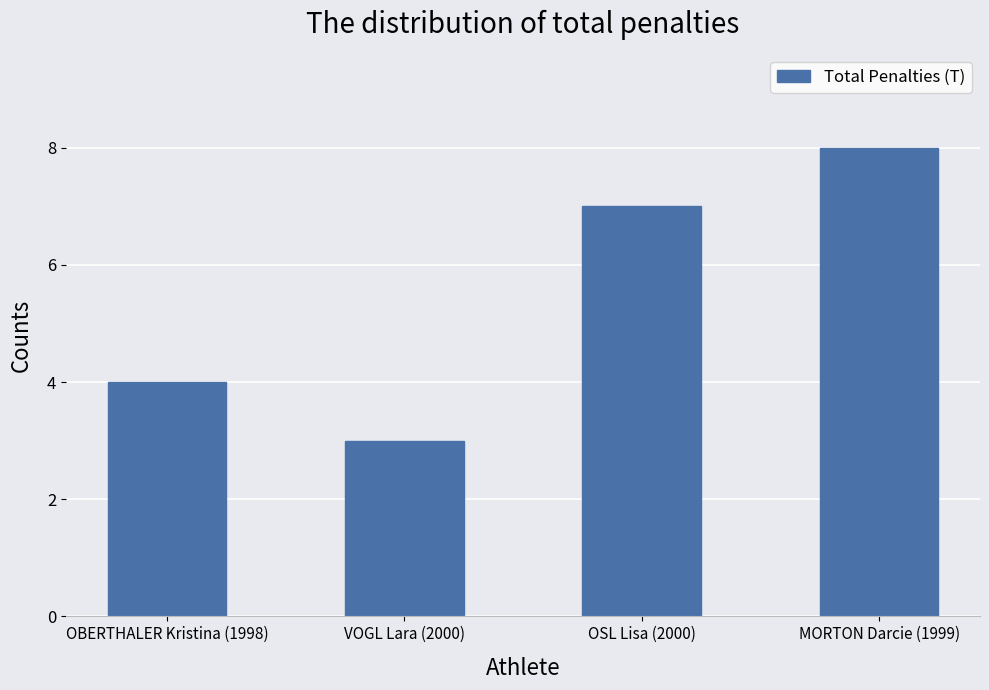

What position from the right is OSL Lisa (2000)?

2